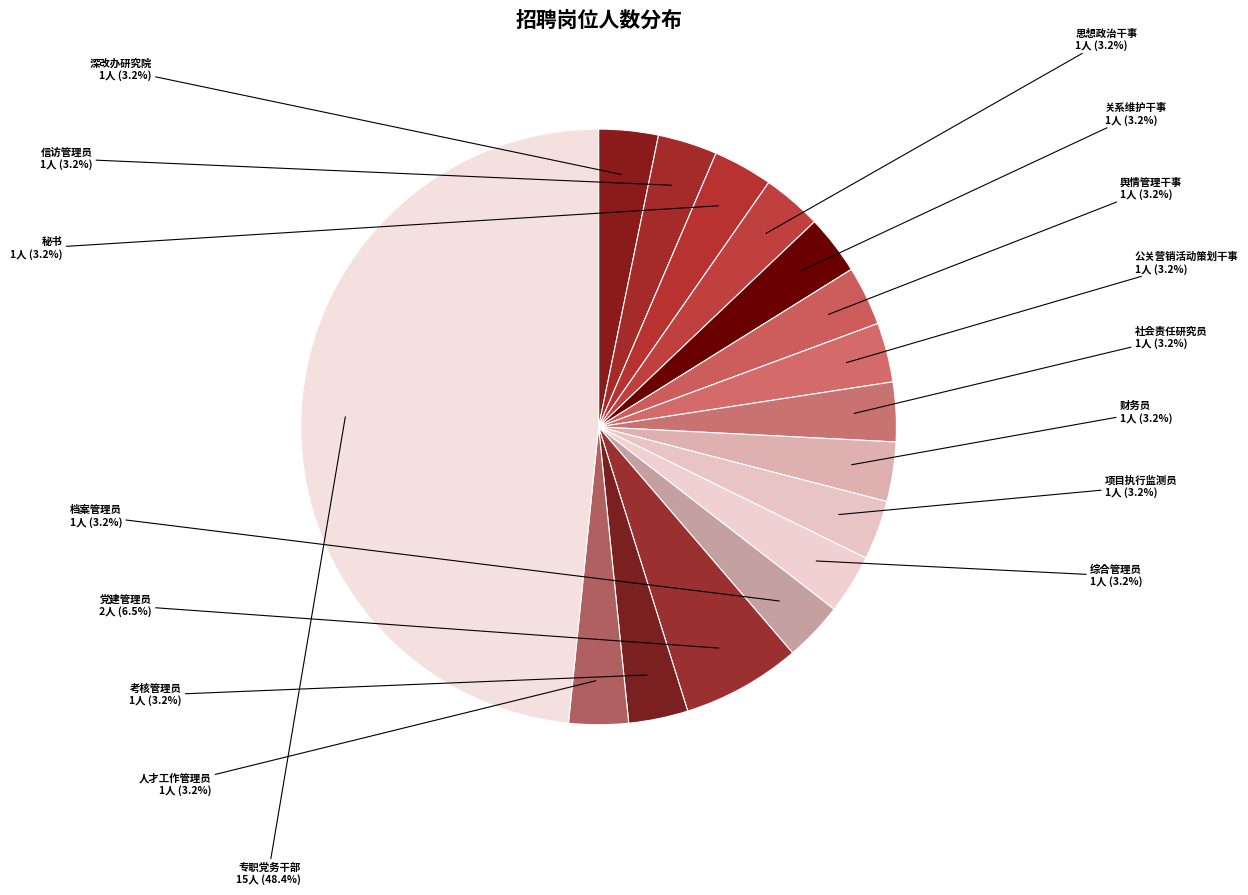

Combined, do 考核管理员 and 舆情管理干事 account for over 50%?

No